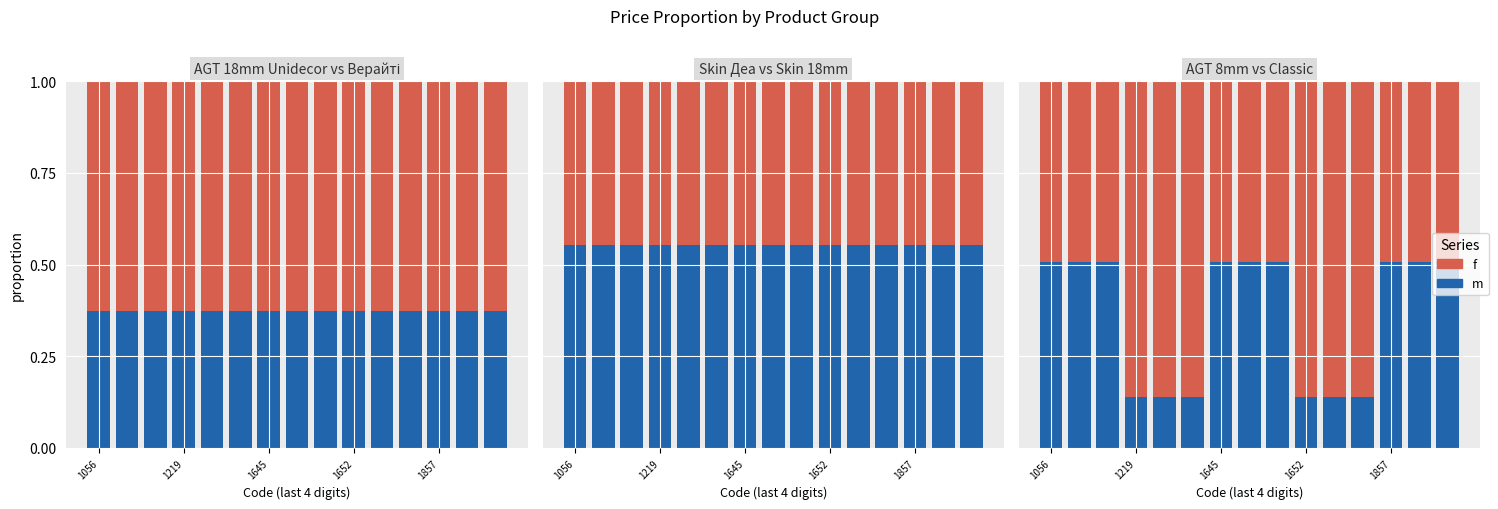

What is the value of the m bar at the 9th from the left?

0.5